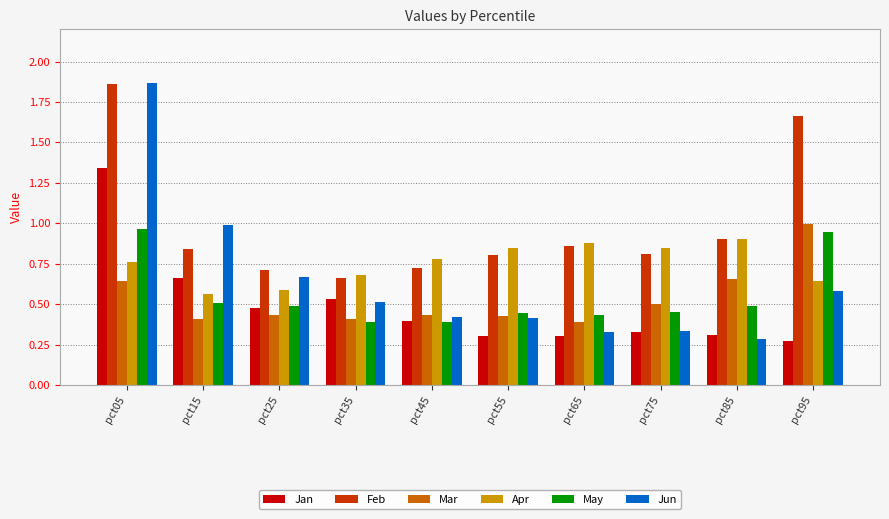

What is the spread (max minus min) of values at pct95?

1.4